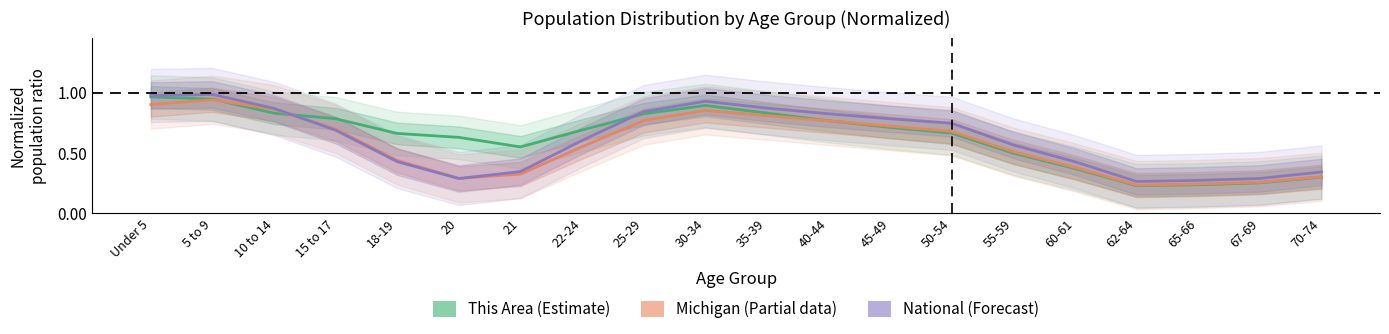

The value of National (Forecast) at 45-49 is 0.8. True or false?

True